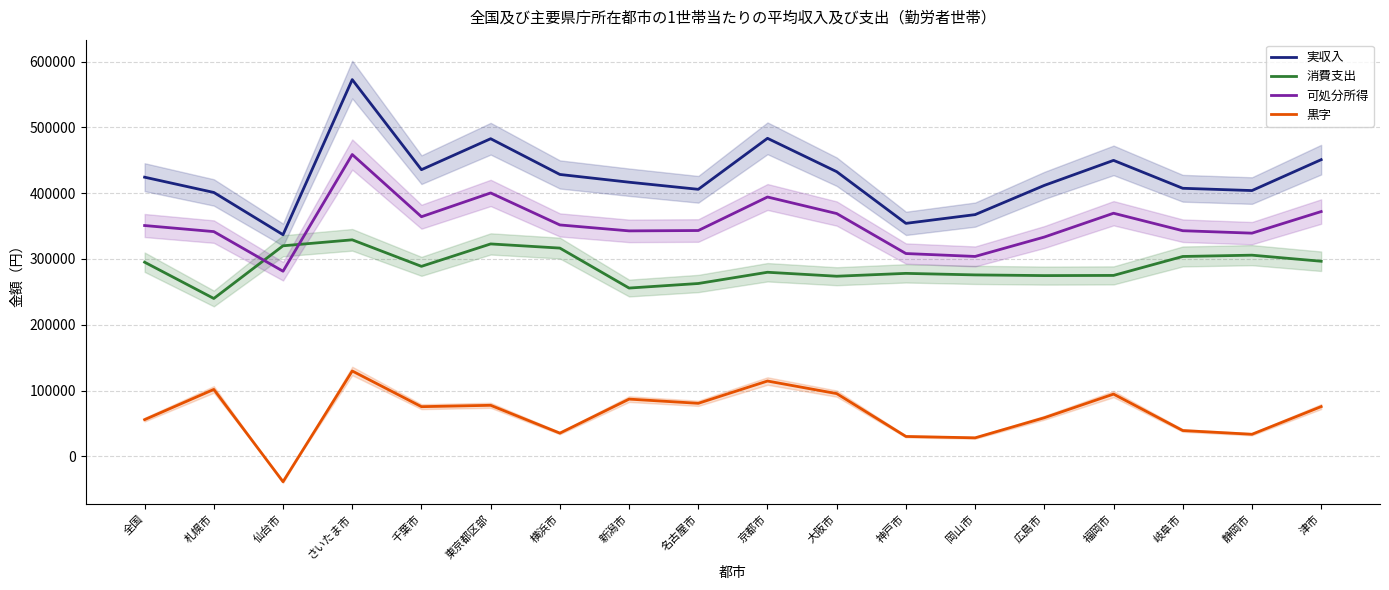

At how many categories does at least one series exceed 15697?

18